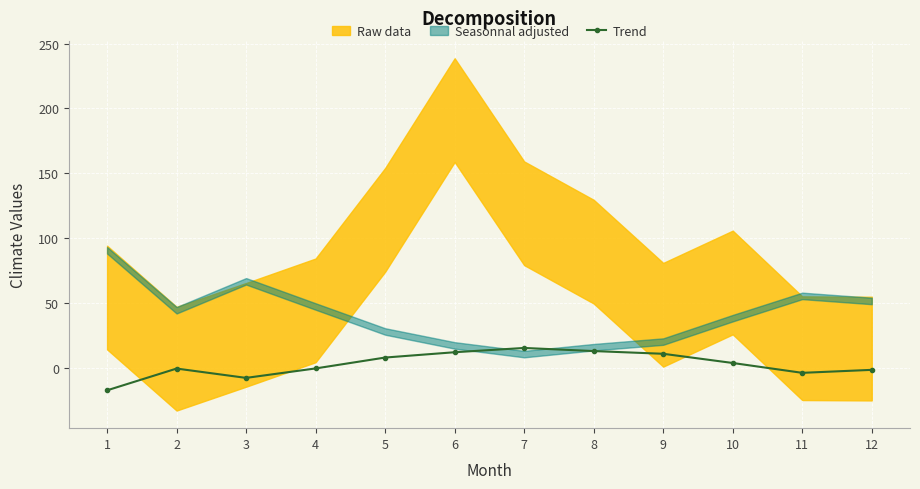

What is the average value?

2.5